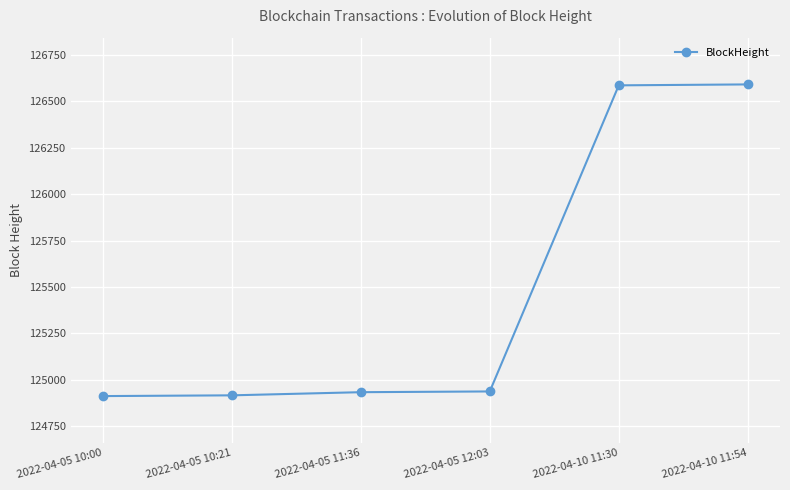

What is the average value?

125479